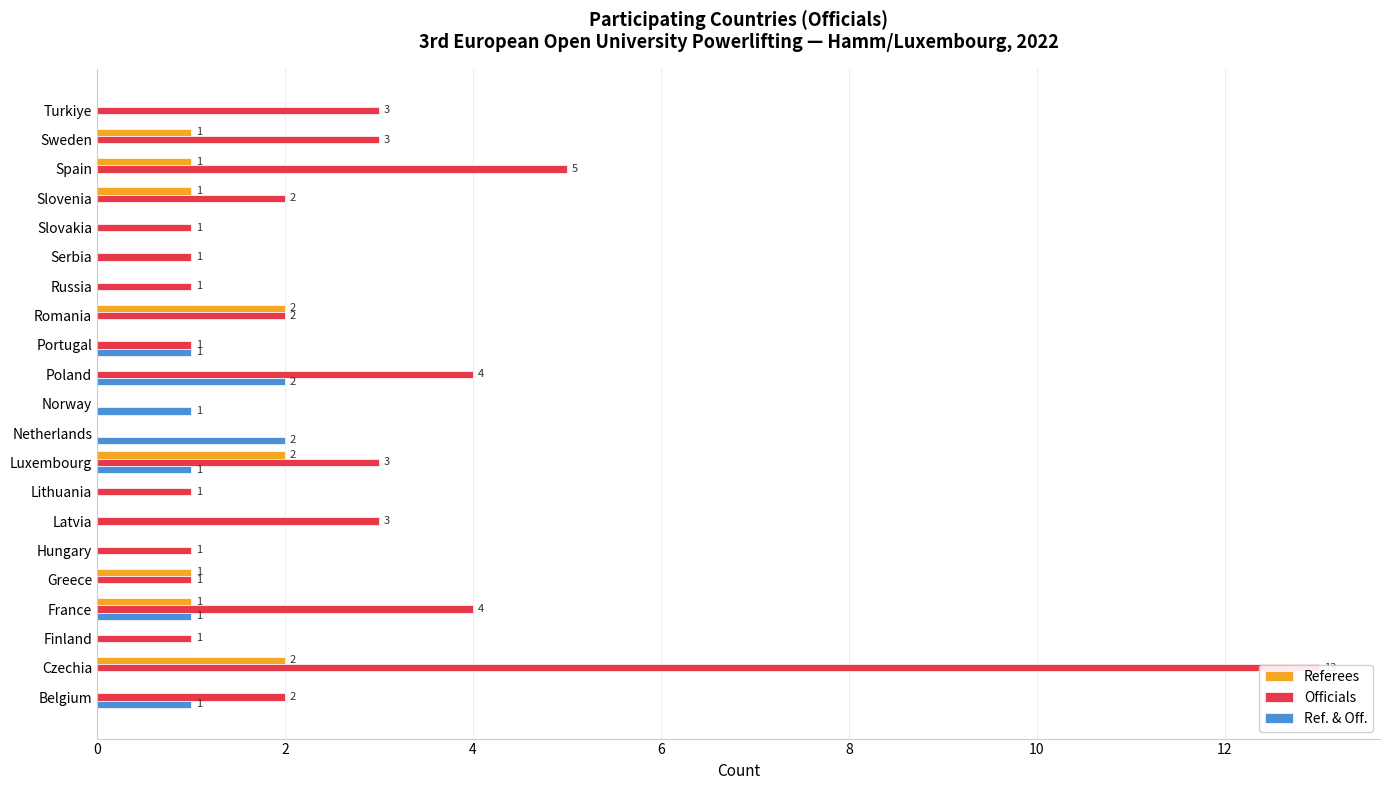

How many positive values does the Officials series have?

19